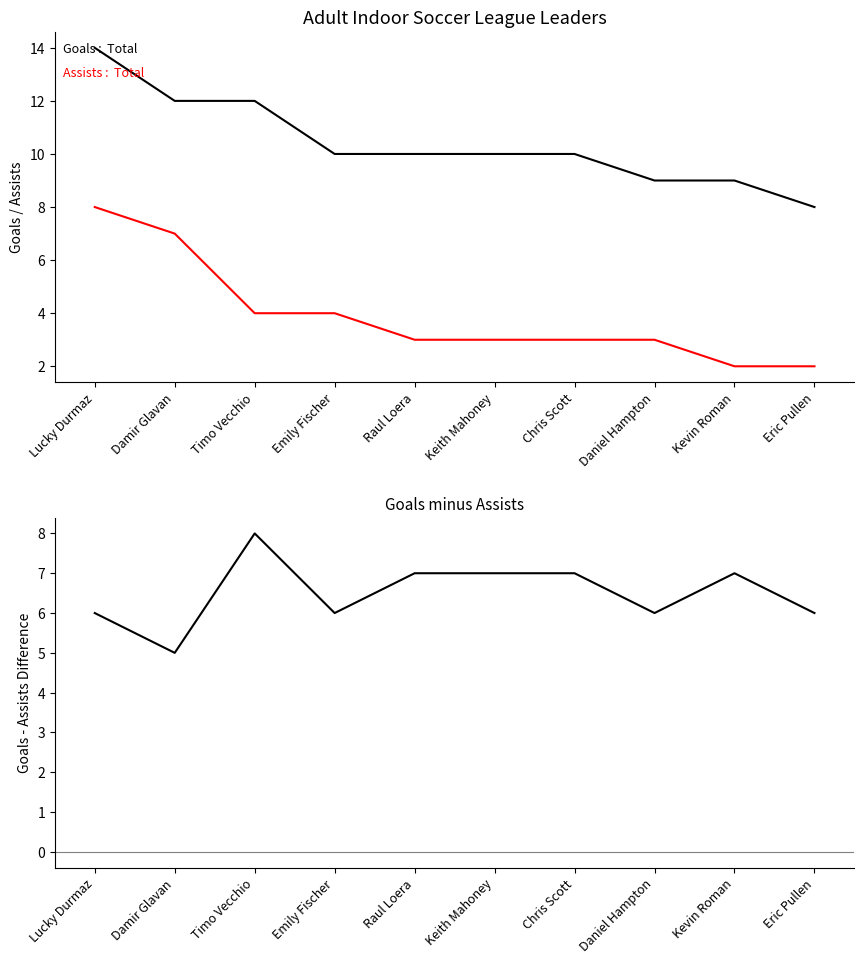

Which series changed the most between Keith Mahoney and Daniel Hampton?

Goals